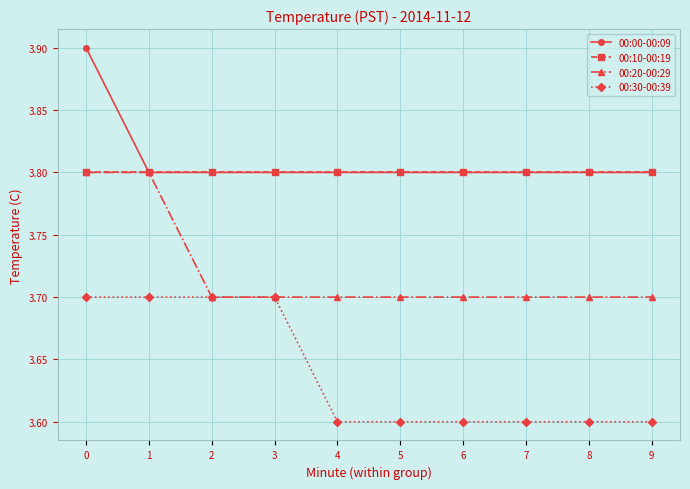

How many categories are shown in the chart?

10